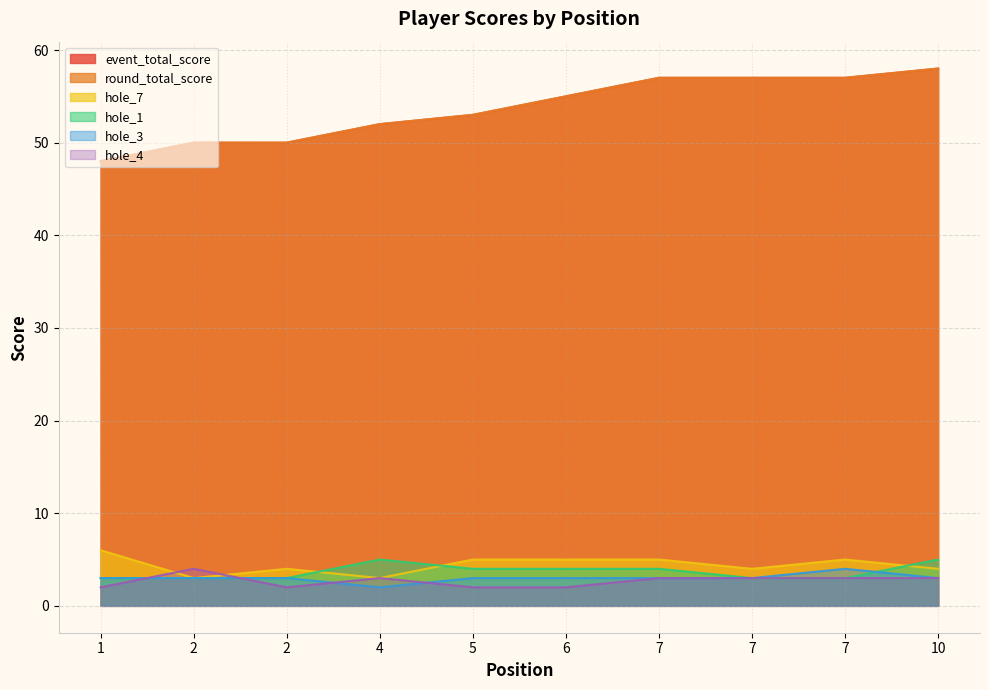

At how many categories does at least one series exceed 9?

10